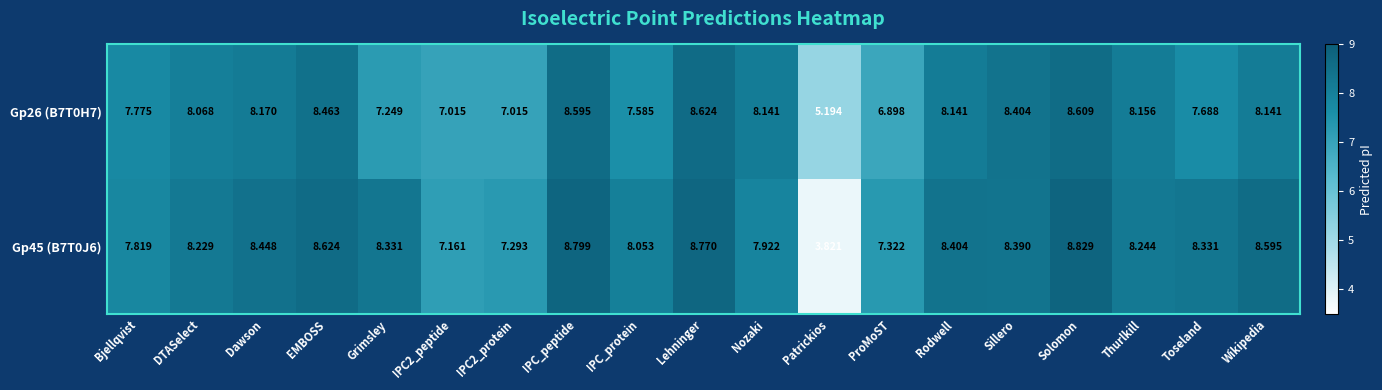

Which category has the lowest value across all series?

Patrickios